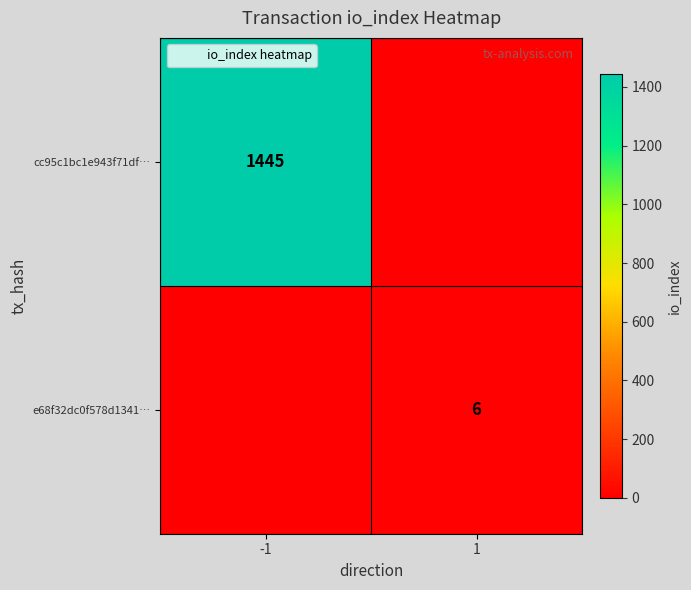

What is the difference between the cc95c1bc1e943f71df… values at 1 and -1?

1445